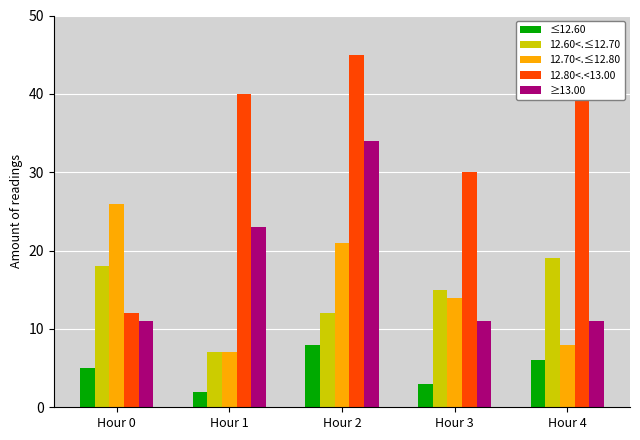

What is the difference between the maximum and minimum values in the ≤12.60 series?

6